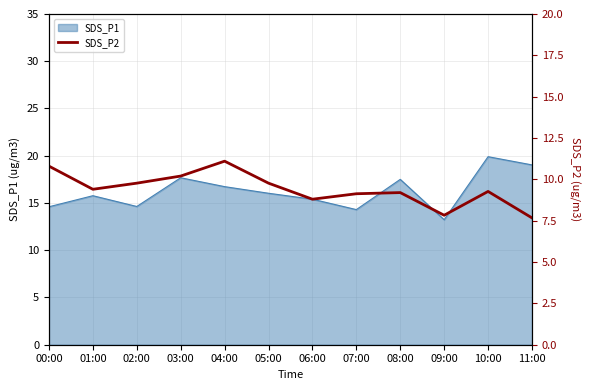

What position from the left is 06:00?

7